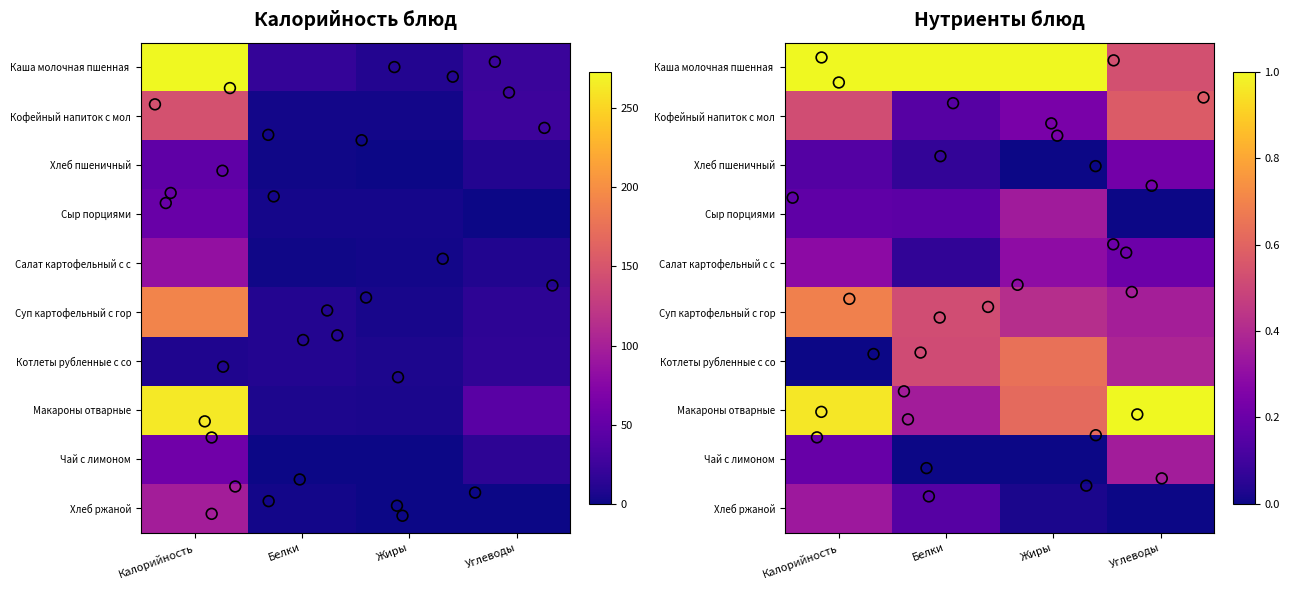

At how many categories does at least one series exceed 165?

1